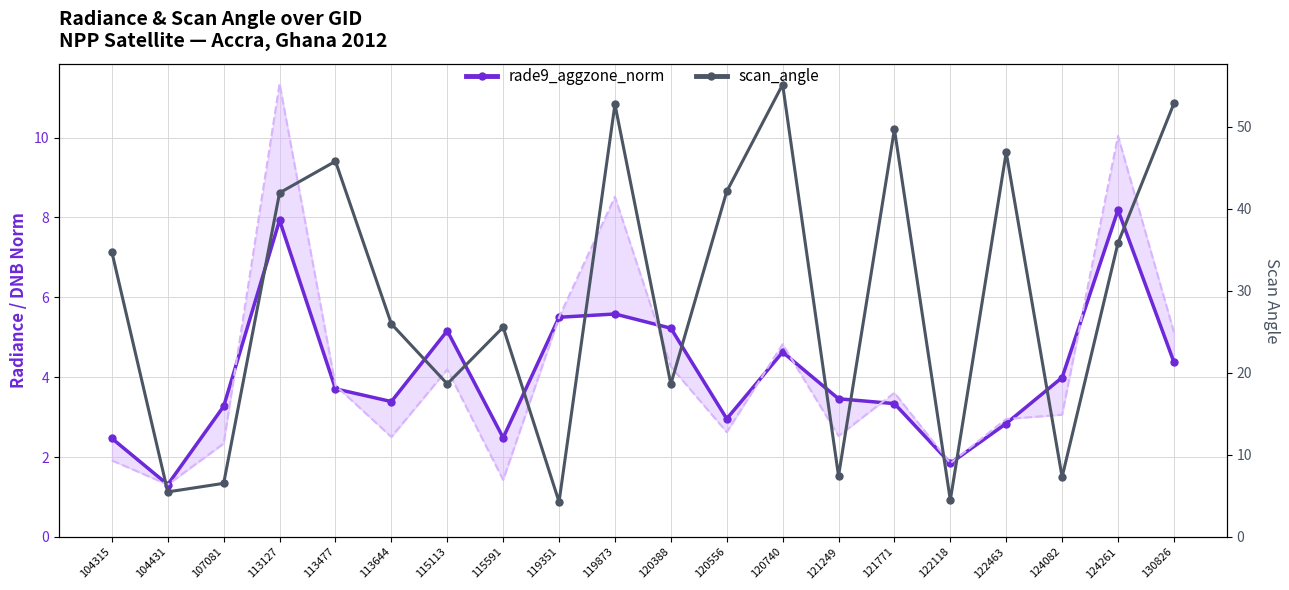

Reading left to right, what are all the values shown in this chart?

rade9_aggzone_norm: 2.5	1.3	3.3	7.9	3.7	3.4	5.2	2.5	5.5	5.6	5.2	3.0	4.6	3.5	3.3	1.8	2.8	4.0	8.2	4.4
scan_angle: 34.7	5.5	6.5	41.9	45.8	26.0	18.6	25.6	4.3	52.7	18.6	42.1	55.1	7.4	49.7	4.5	46.9	7.3	35.8	52.8